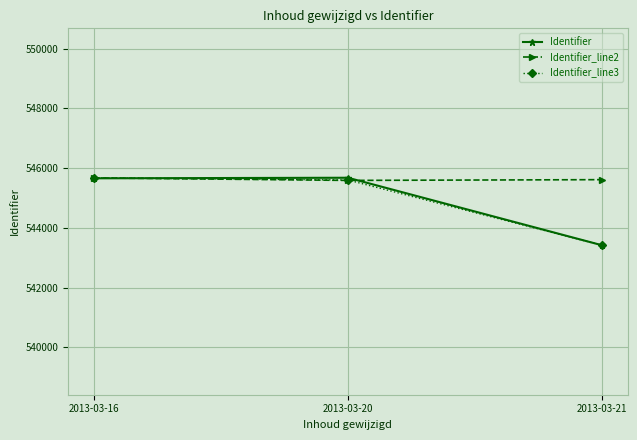

Where does the Identifier_line3 series first go above 545601?

2013-03-16